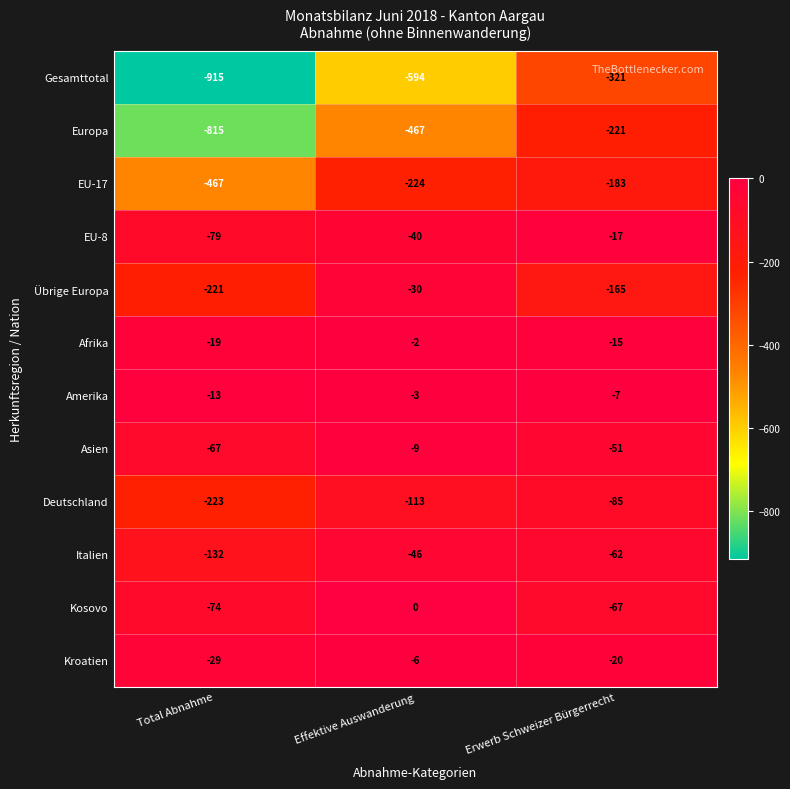

Read the Amerika value at Total Abnahme, to the nearest 5.

-15